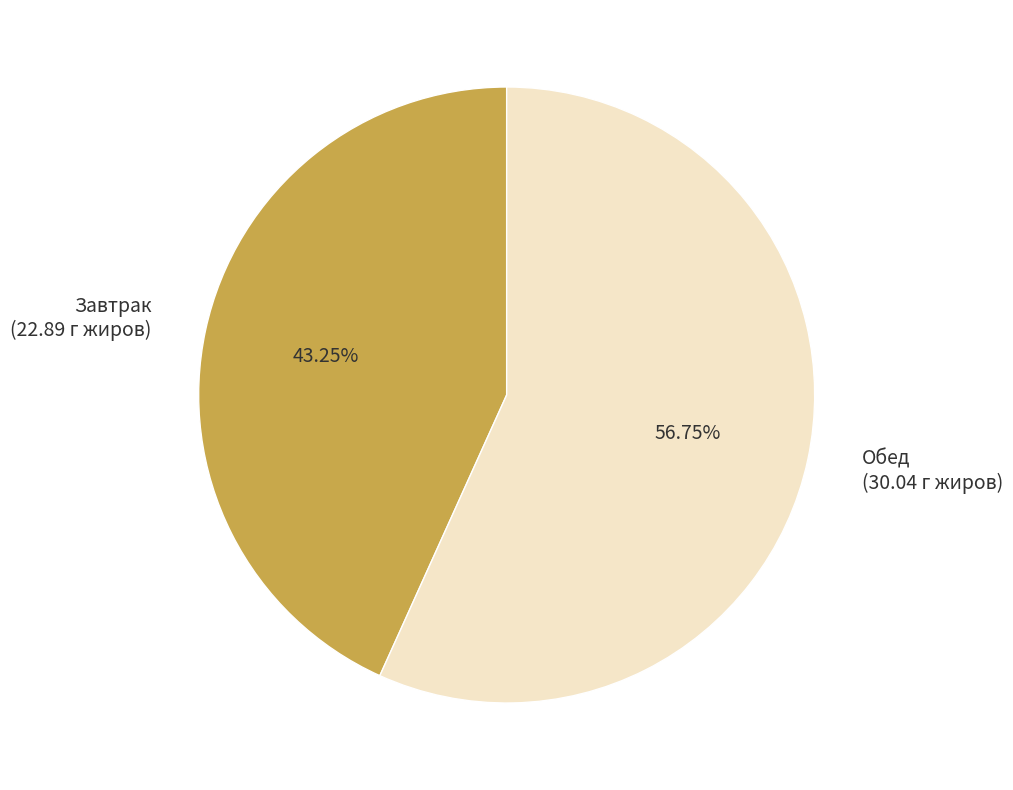

True or false: Завтрак accounts for 43% of the total.

True